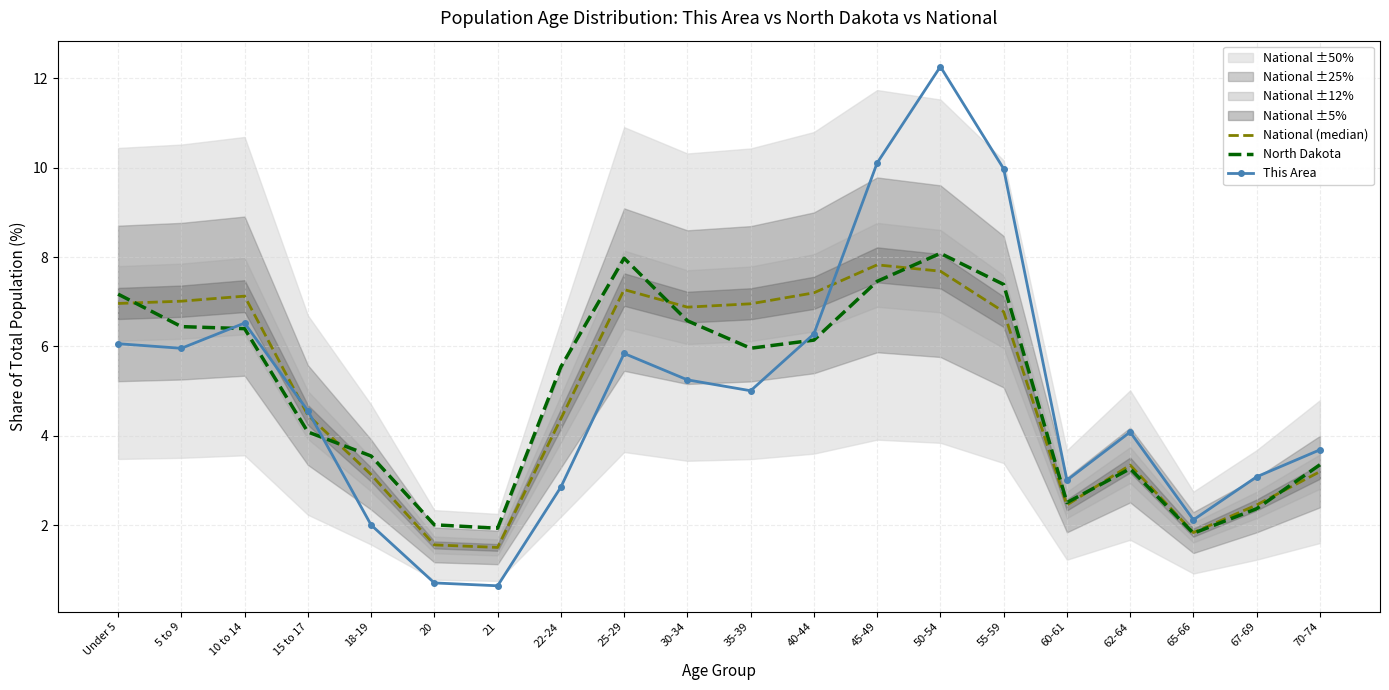

How many data points in National (median) are less than 6?

10